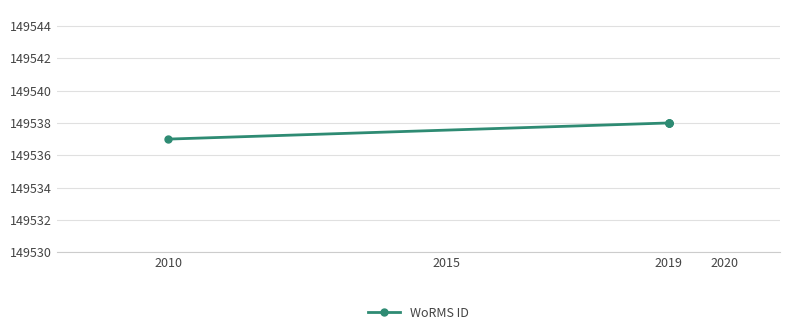

What value does the data have at 2010?

149537